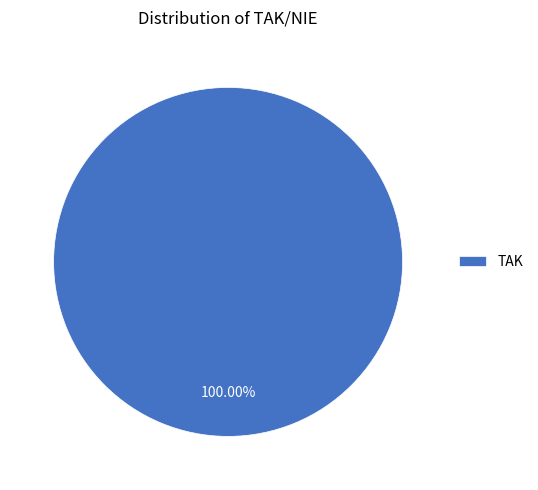

Rank the categories by value from lowest to highest.

TAK